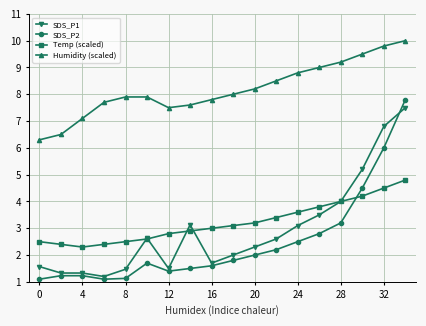

At how many categories does at least one series exceed 5?

18